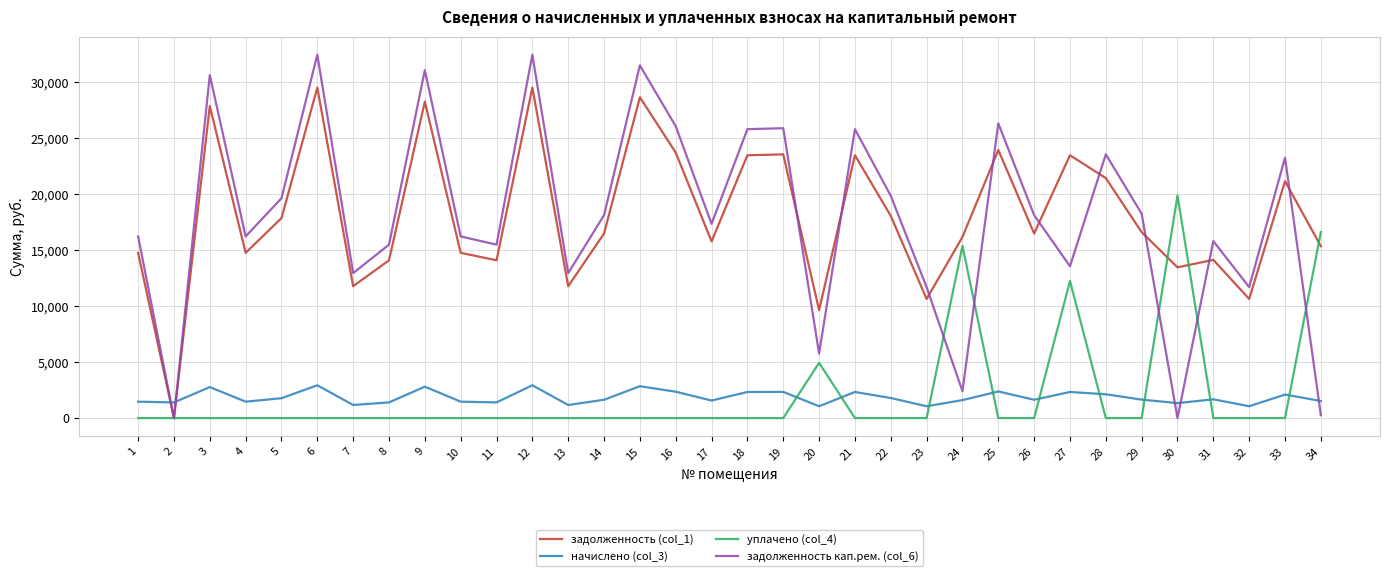

Does the chart display data point markers on the line(s)?

No